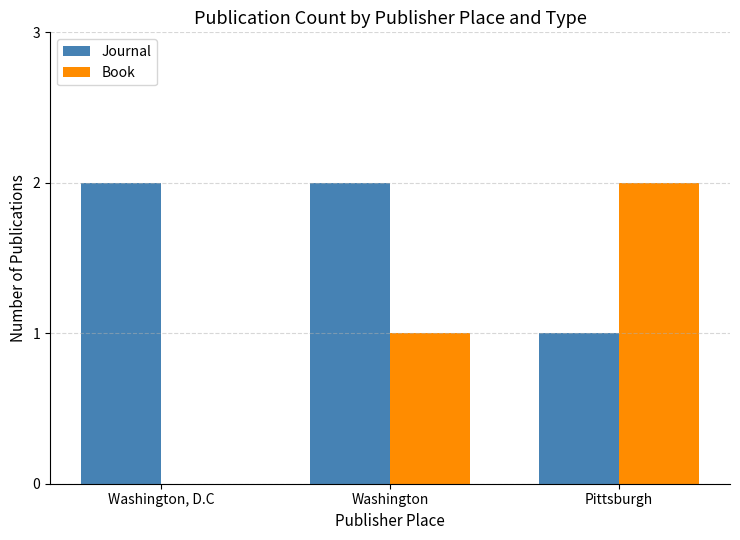

Which series has the largest total across all categories?

Journal